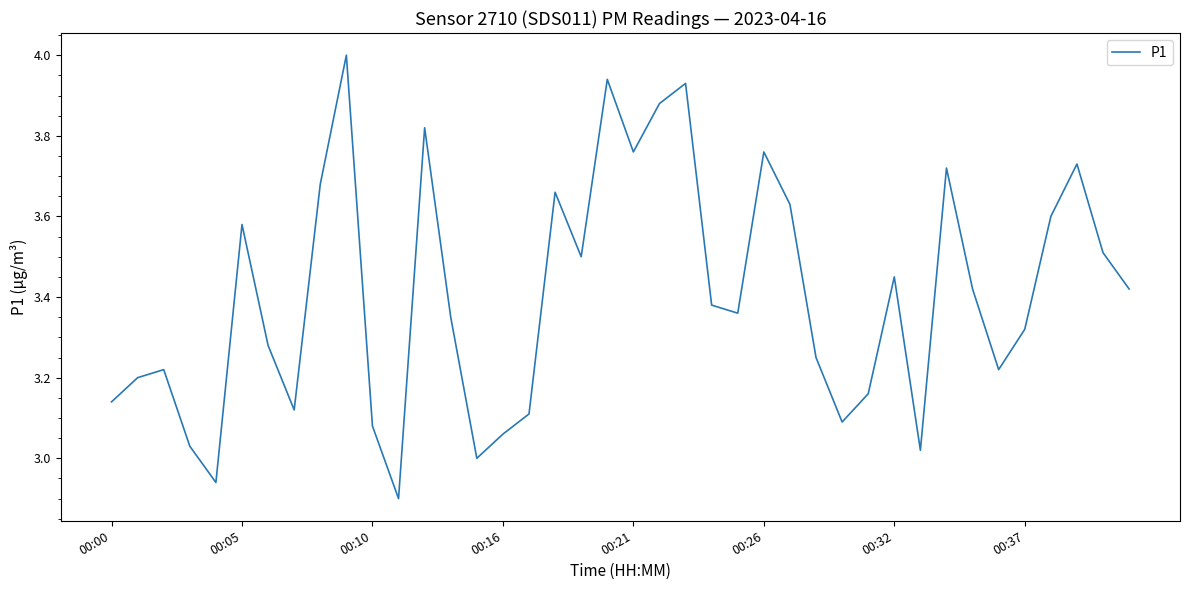

What is the greatest value displayed?

4.0